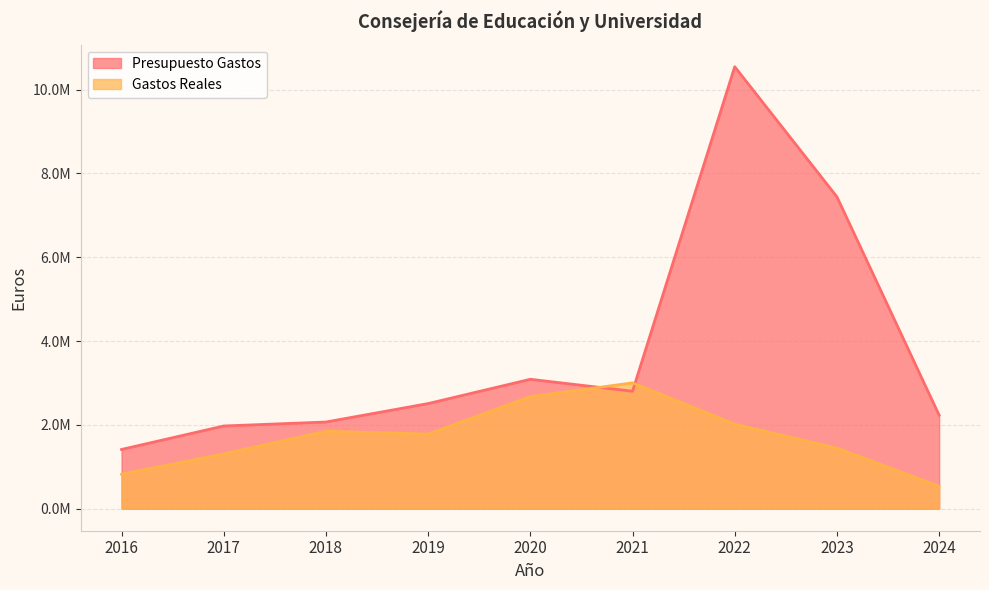

At which category is the sum across all series the highest?

2022